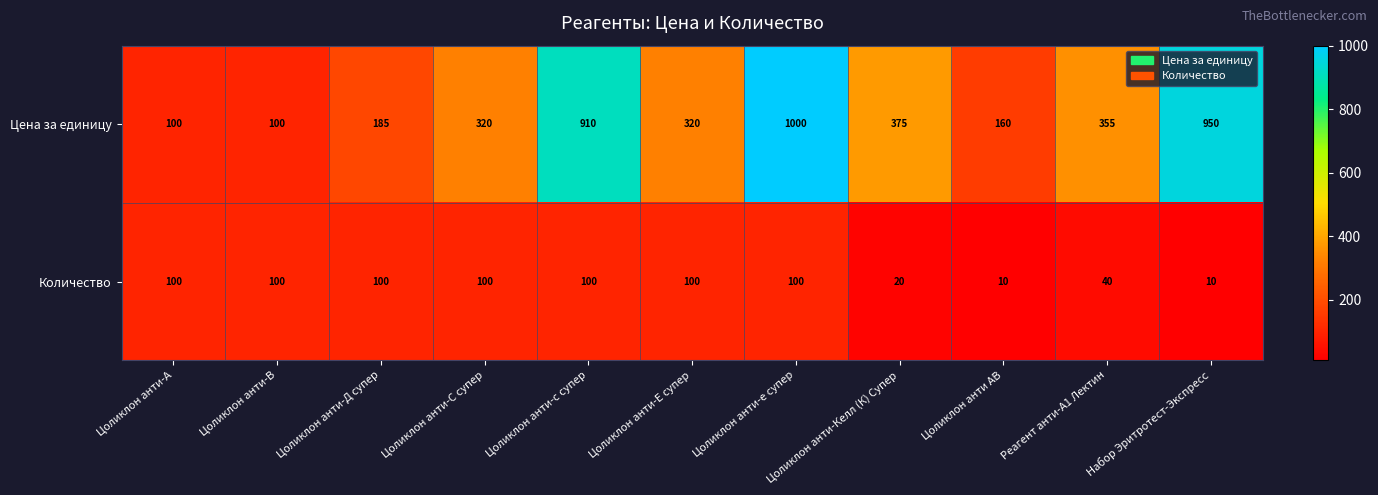

At which category does the chart reach its peak across all series?

Цоликлон анти-е супер